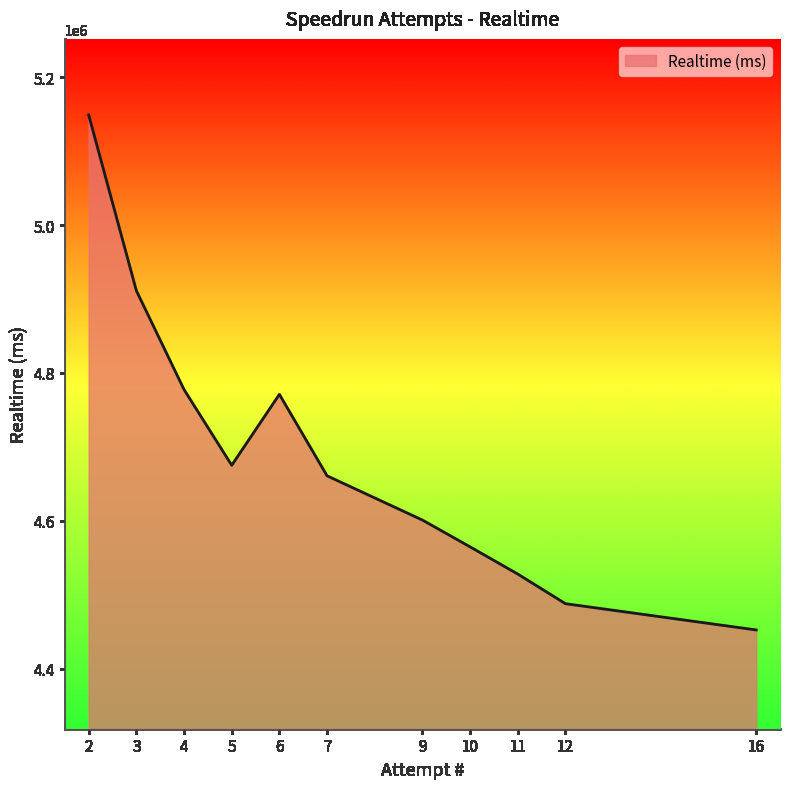

What is the average value?

4688968